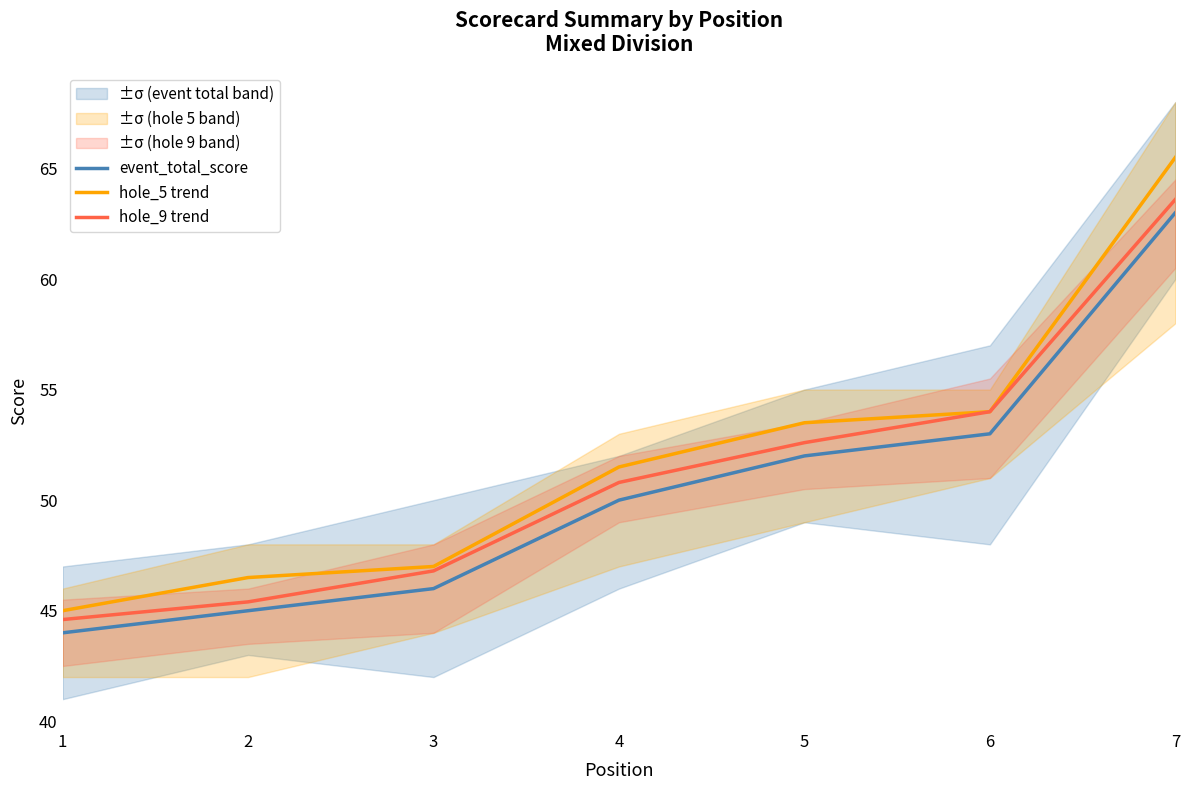

How many lines are shown in the chart?

3